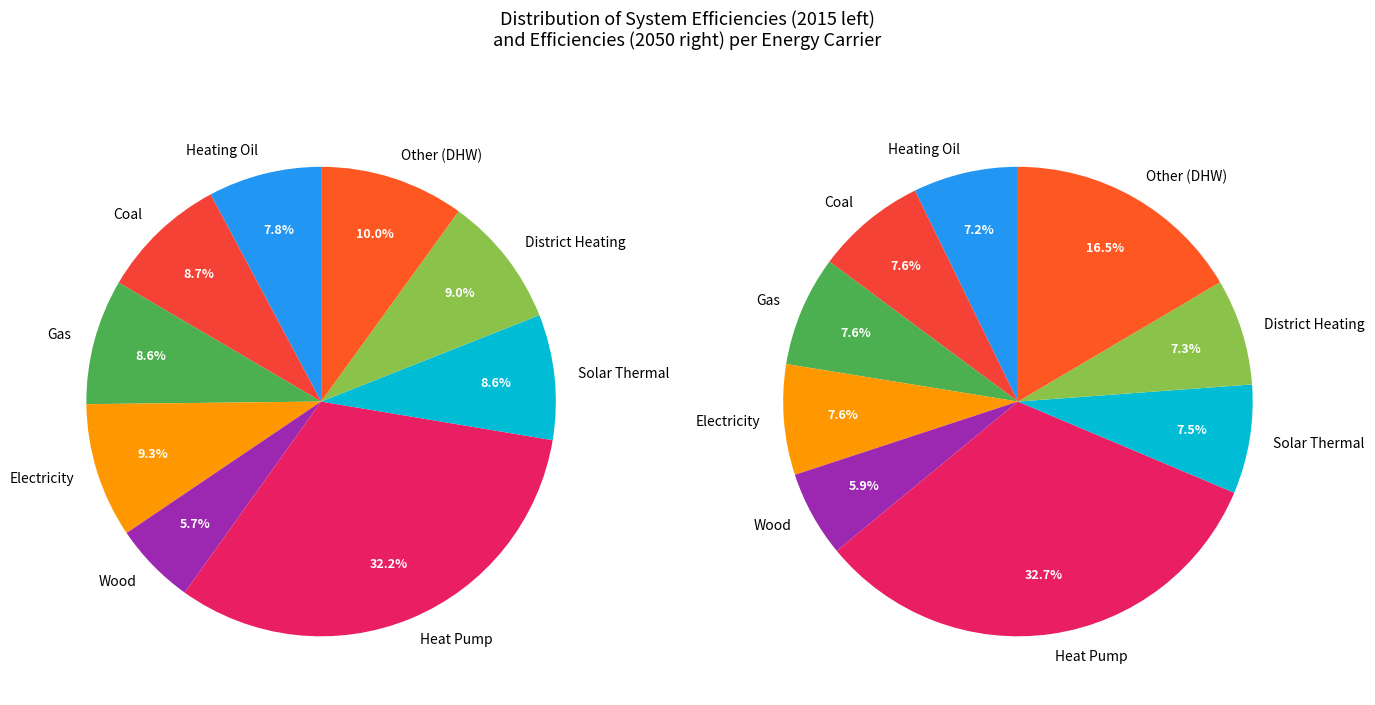

Does 7 represent more than half of the total?

No